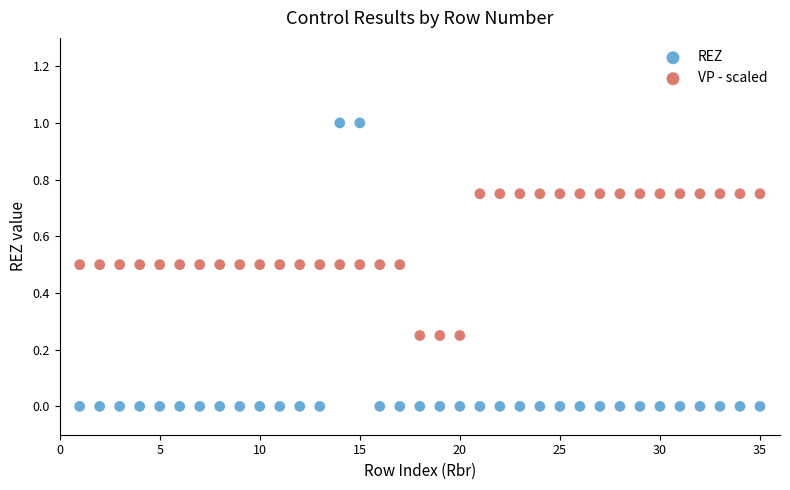

Across all data points, what is the range of X values (max minus min)?

34.0